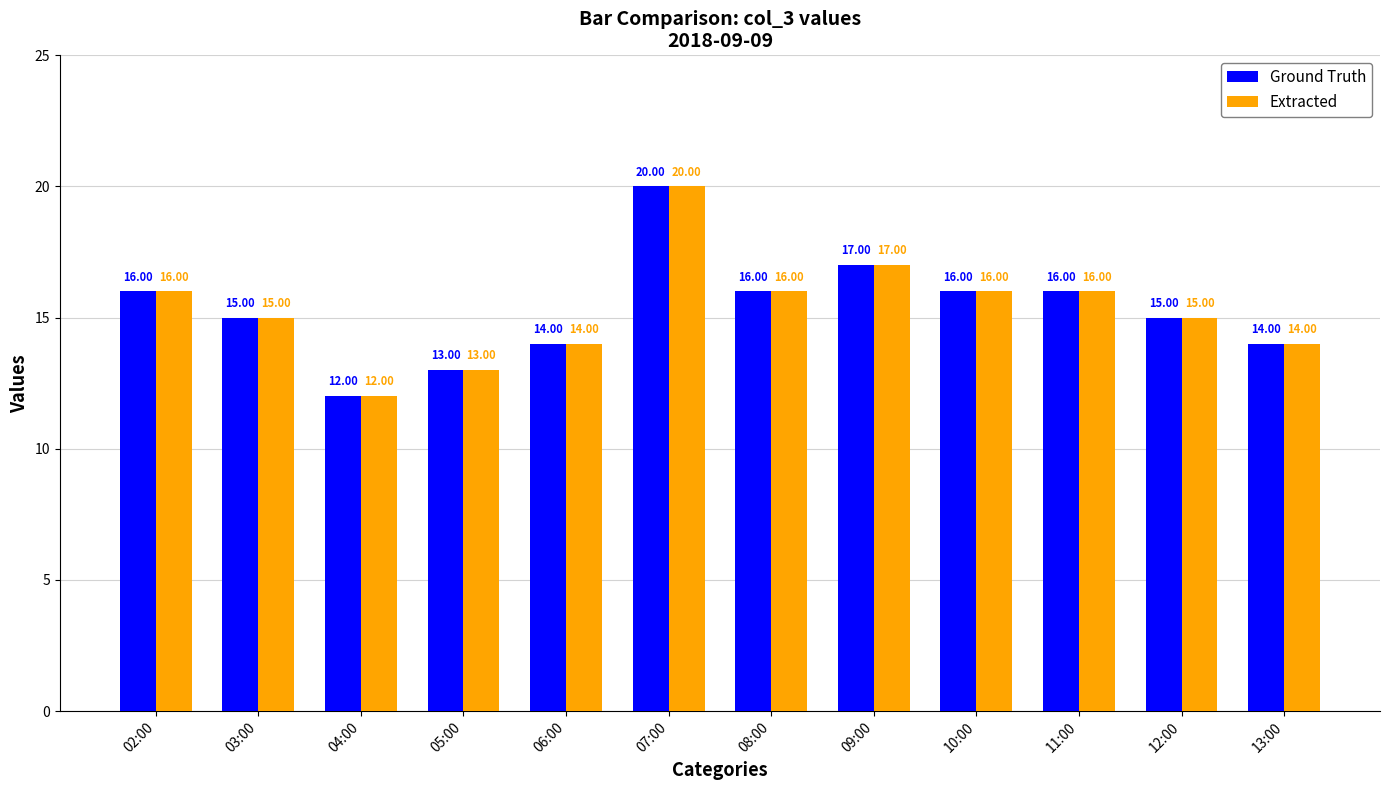

What is the total value across all series at 13:00?

28